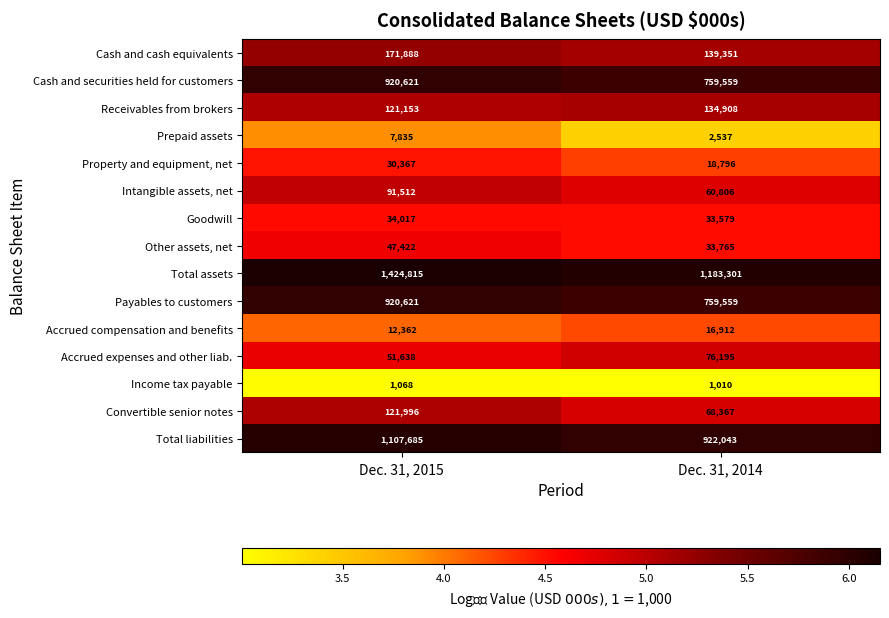

How many distinct data groups are displayed?

15